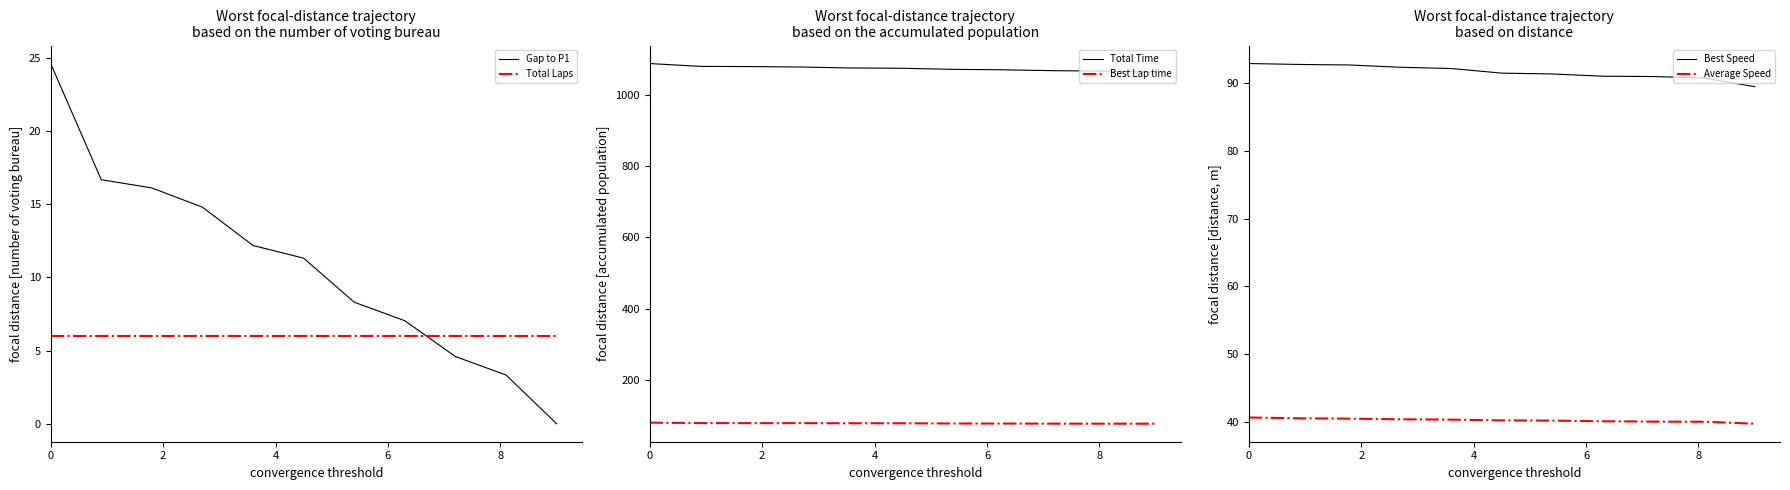

What is the minimum value for Average Speed?

39.7